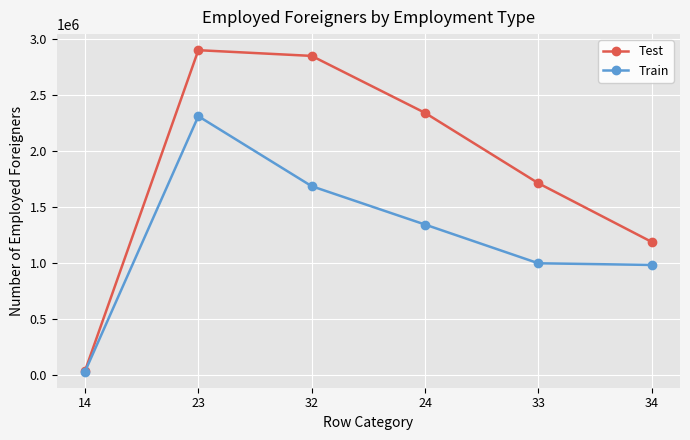

At which category does Test reach its first local peak?

23